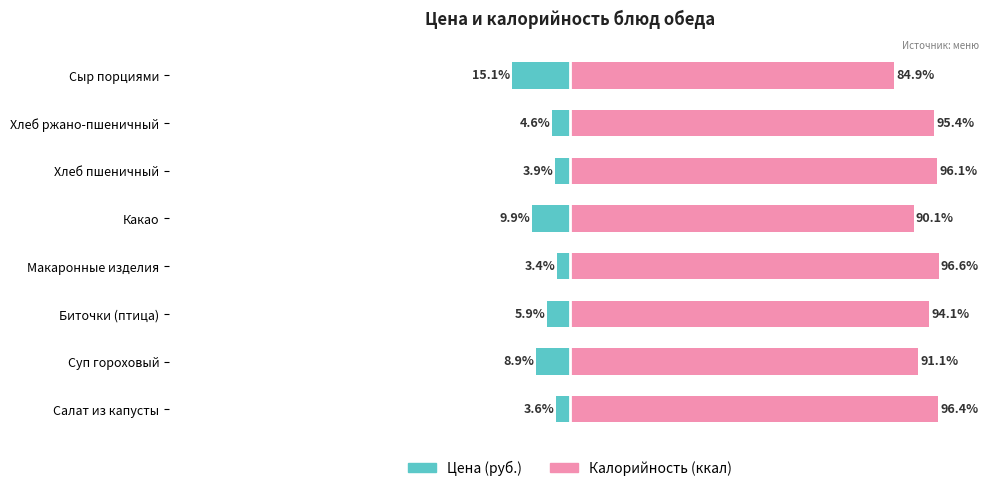

What is the highest value of the Калорийность (ккал) series?

96.6